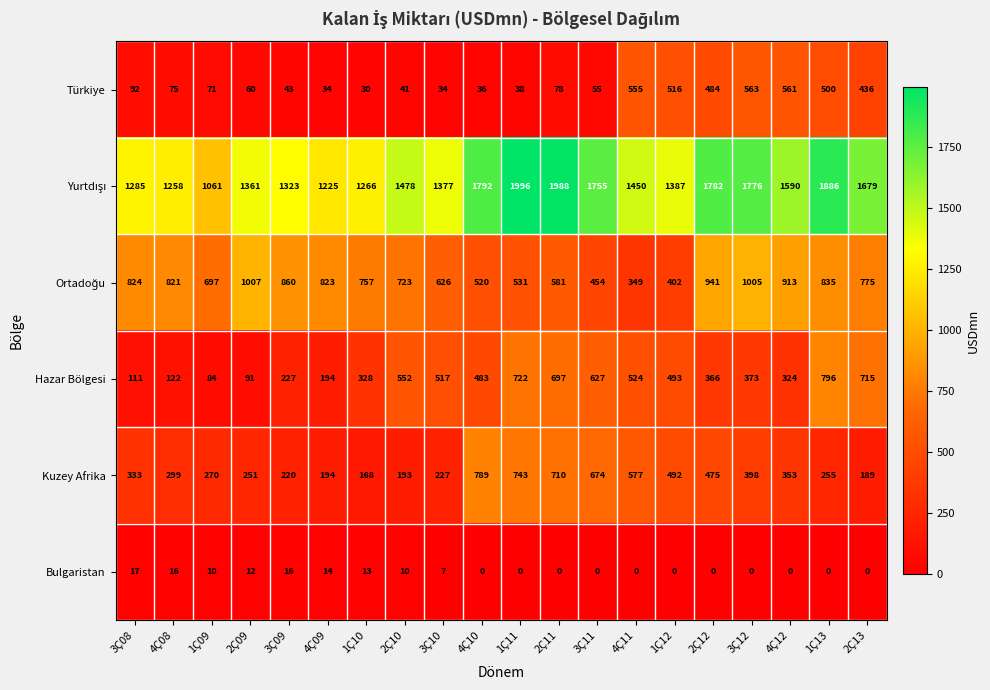

What is the total value across all series at 4Ç11?

3455